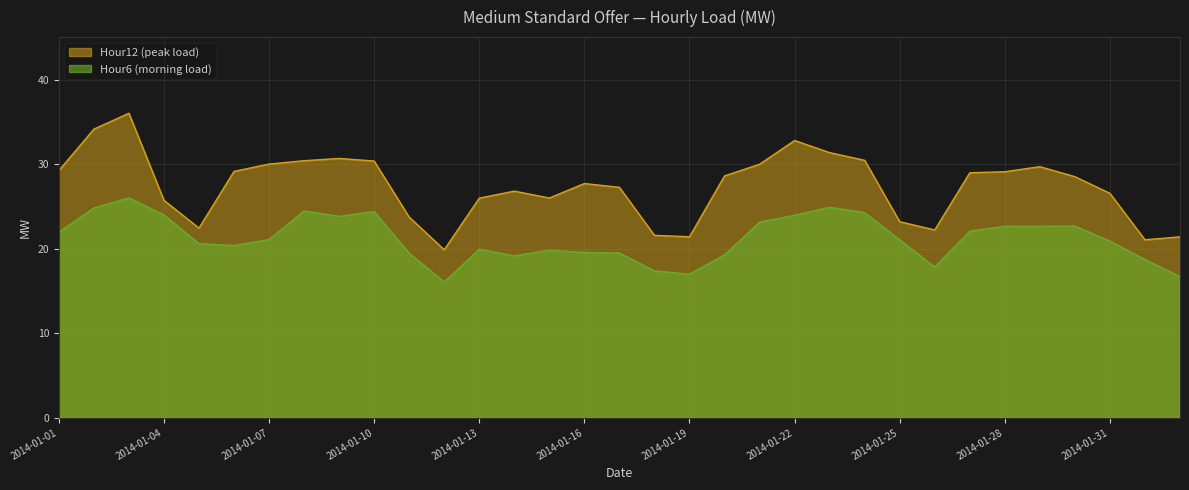

The value of Hour12 (peak load) at 2014-01-19 is 21.4. True or false?

True